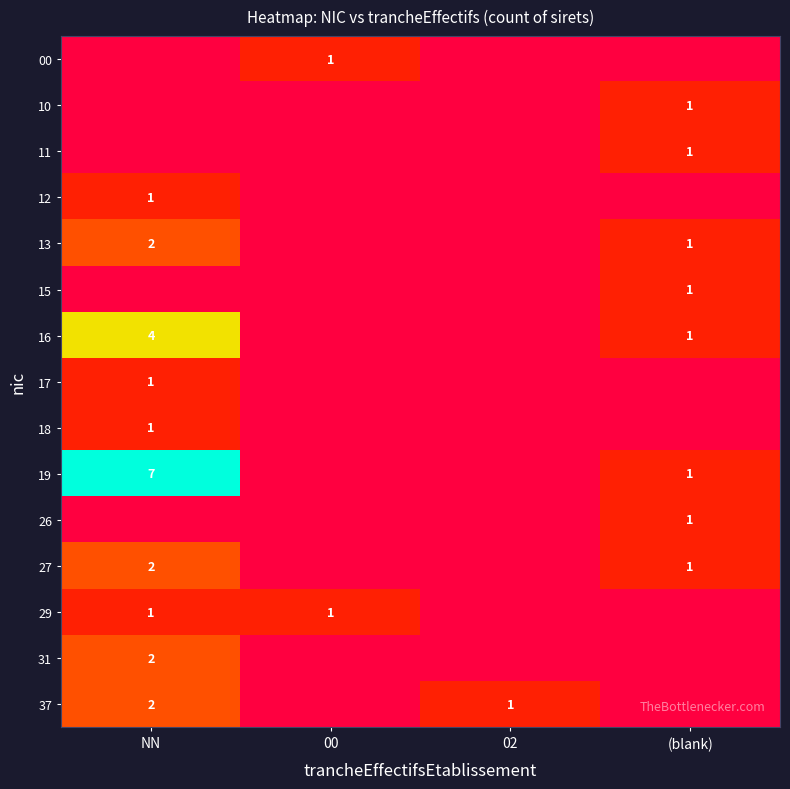

What is the total value across all series at NN?

23